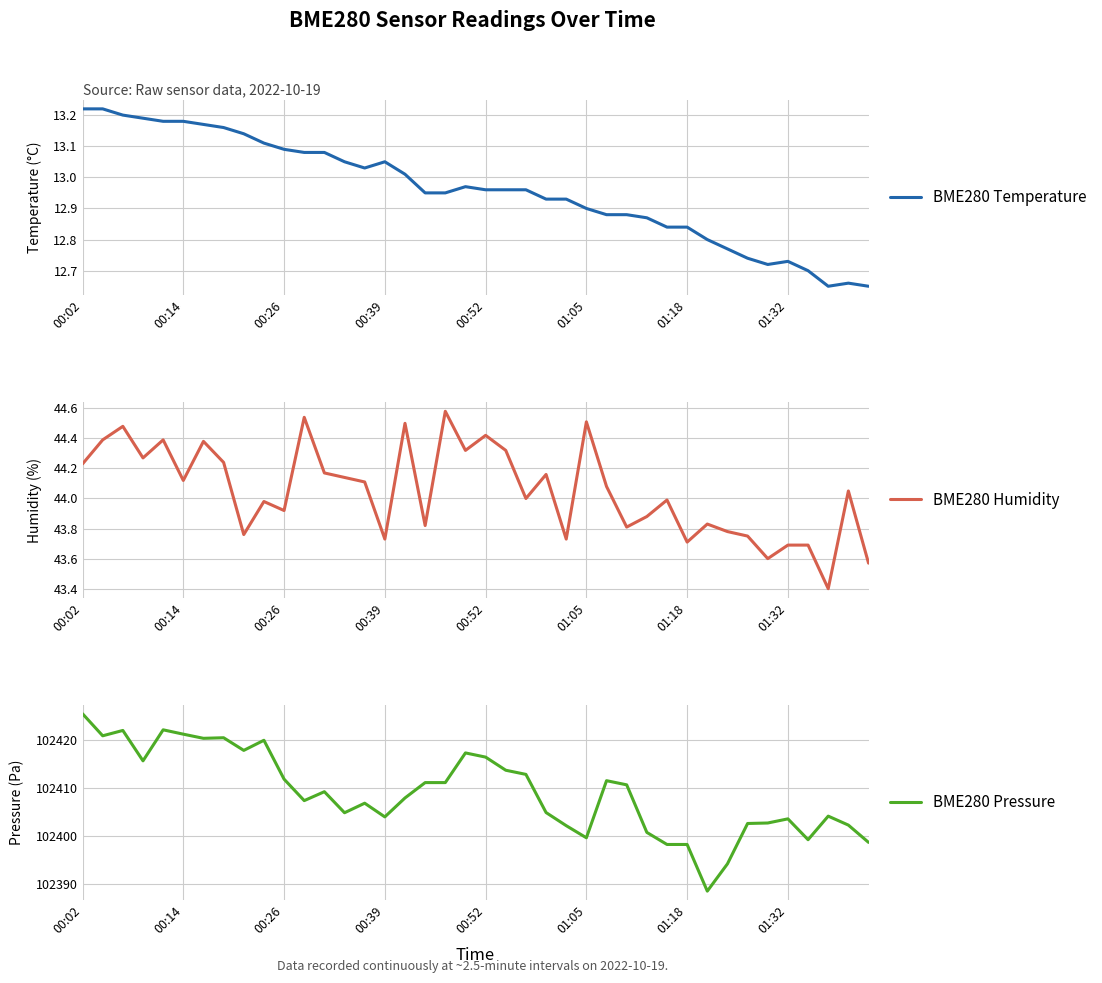

At how many categories does at least one series exceed 97336?

40